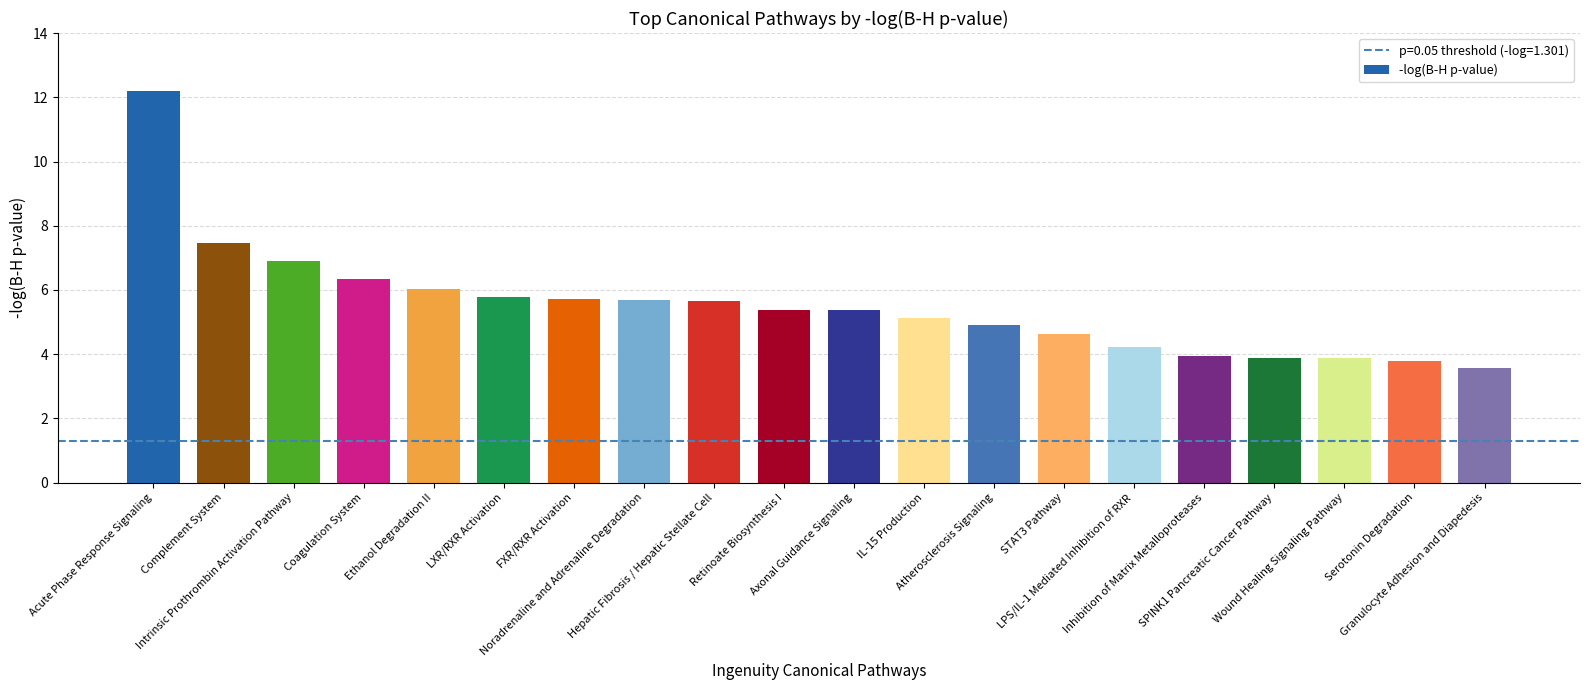

The value at Coagulation System is 6.3. True or false?

True